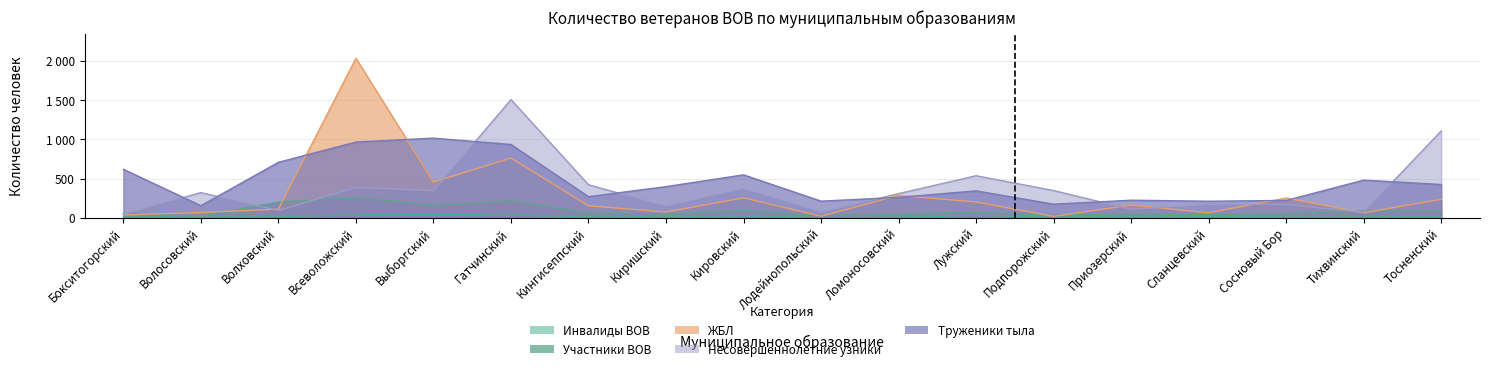

Between Волховский and Ломоносовский, which series saw the biggest shift?

Труженики тыла